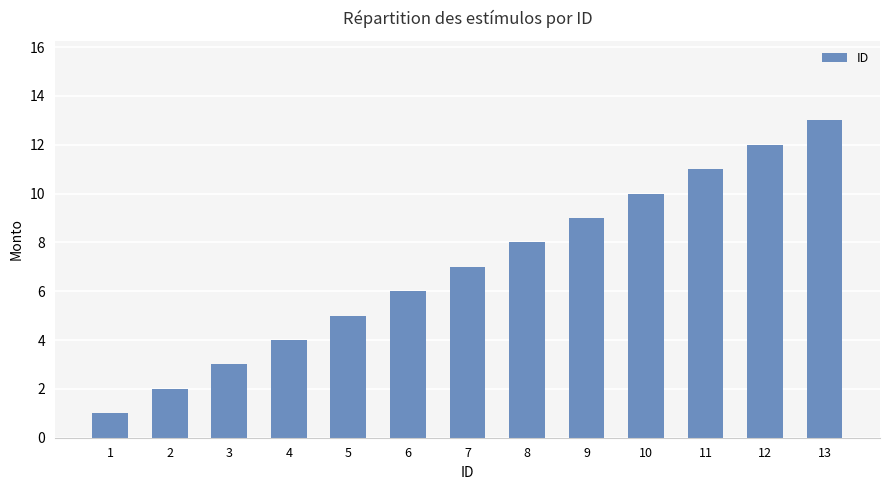

Rank the categories by value from lowest to highest.

1, 2, 3, 4, 5, 6, 7, 8, 9, 10, 11, 12, 13